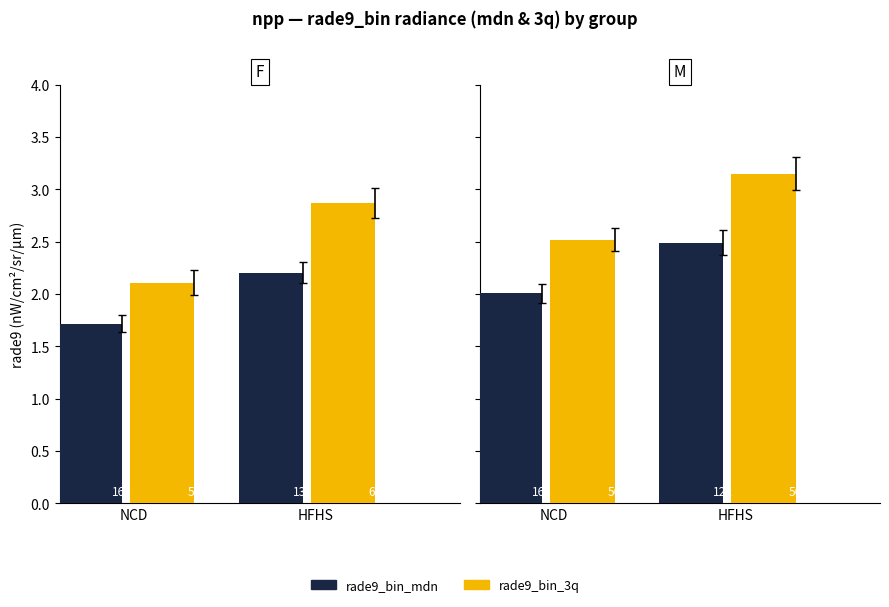

Which series has the widest spread of values?

rade9_bin_3q